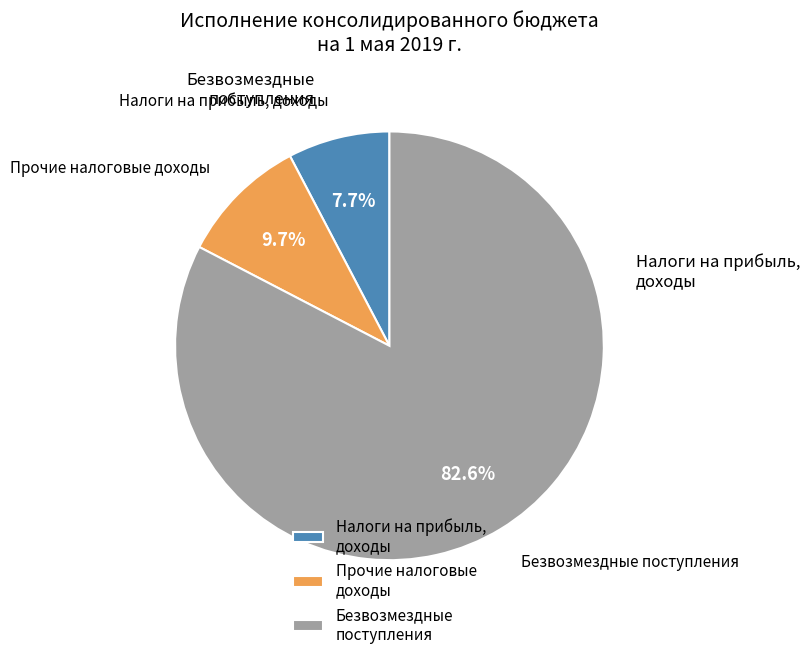

What is the ratio of the value at Безвозмездные поступления to the value at Прочие налоговые доходы?

8.5